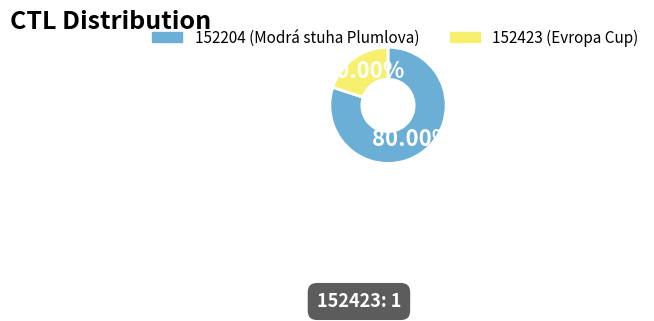

Rank the categories by value from lowest to highest.

152423, 152204